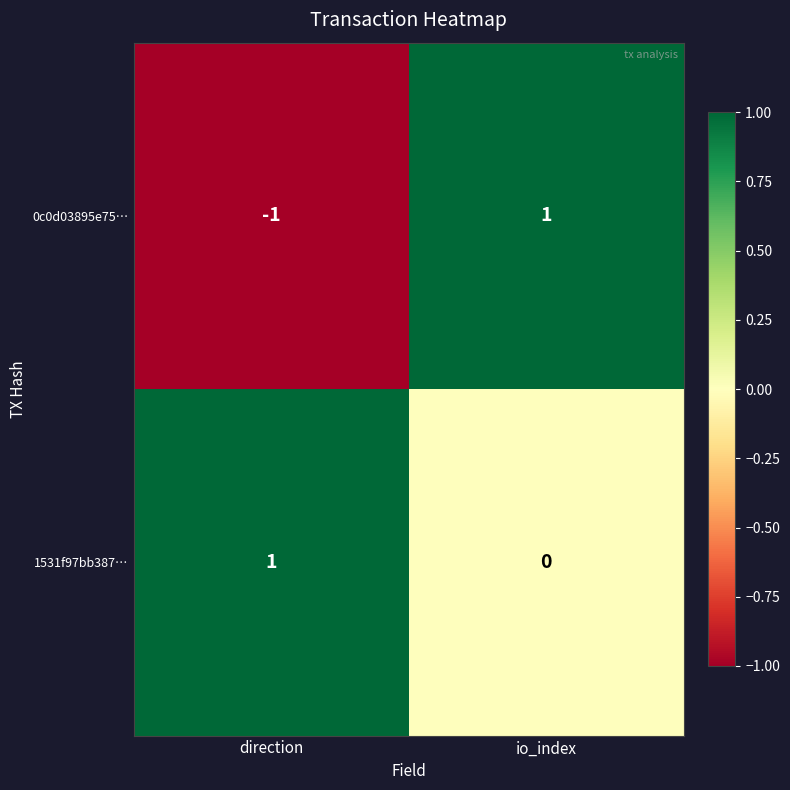

Reading left to right, what are all the values shown in this chart?

0c0d03895e75…: direction=-1	io_index=1
1531f97bb387…: direction=1	io_index=0